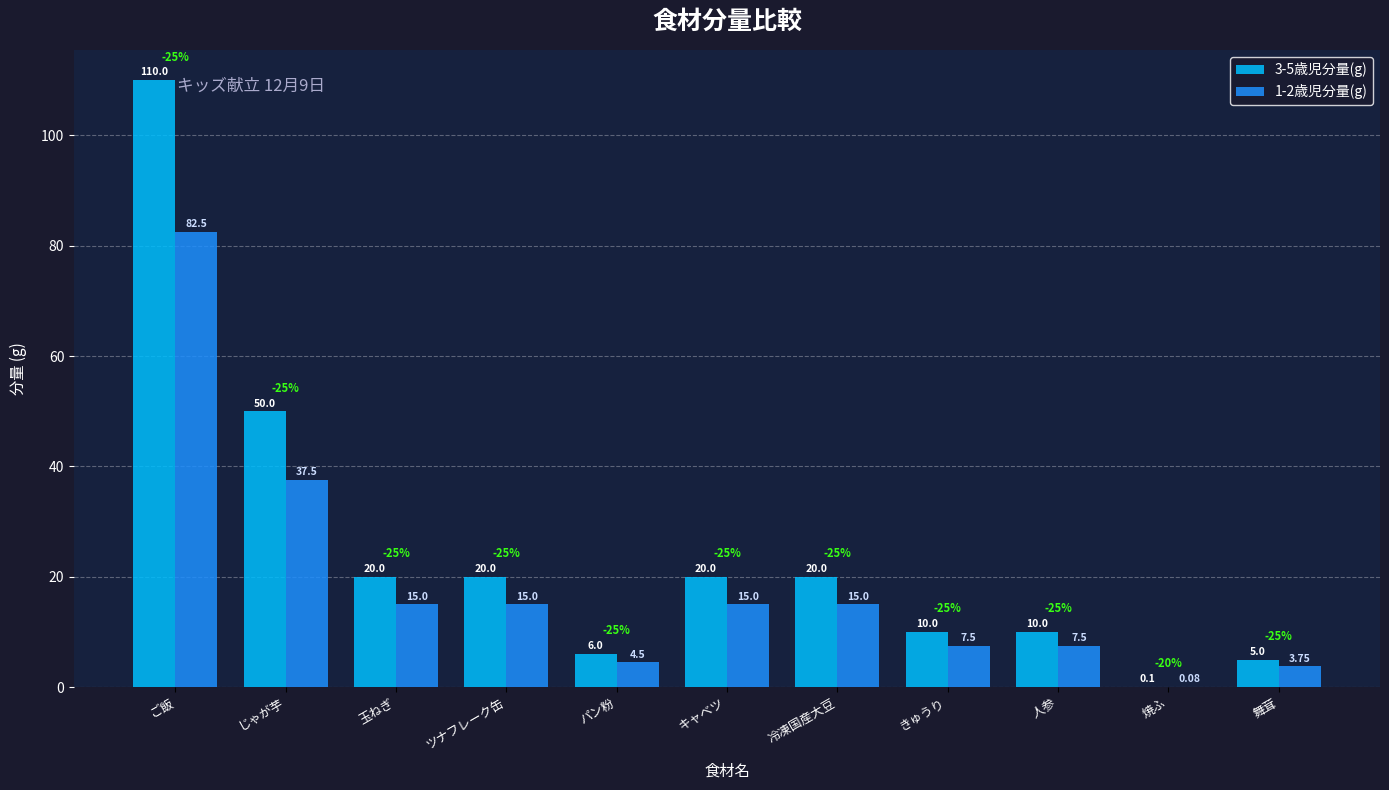

The value of 1-2歳児分量(g) at 冷凍国産大豆 is 6.4. True or false?

False